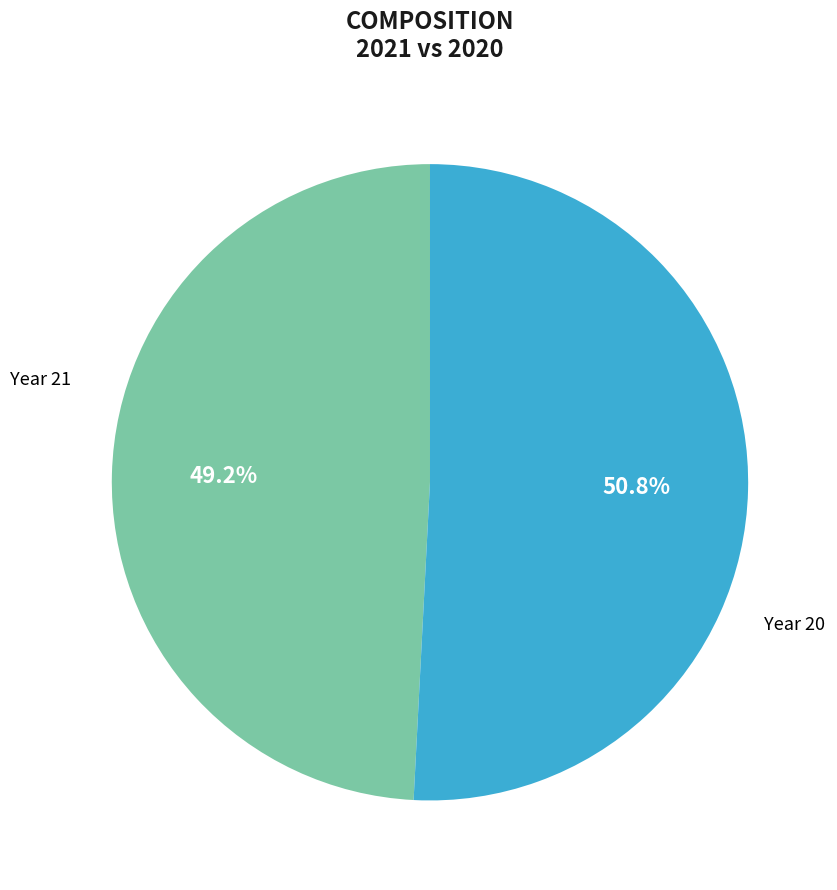

Is there a majority slice in this chart?

Yes